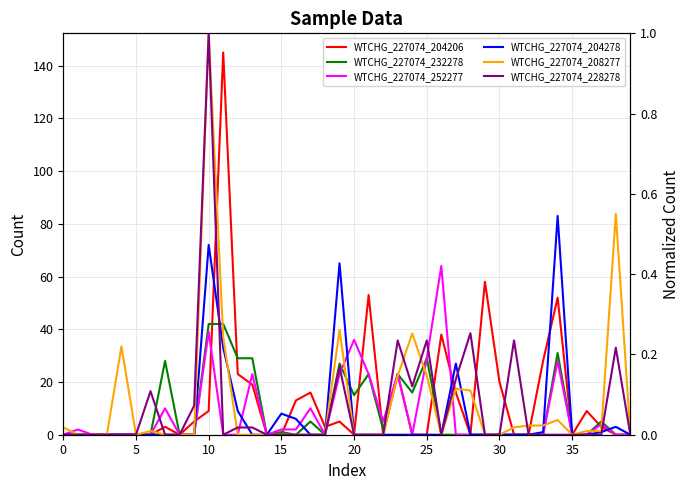

Reading left to right, what are all the values shown in this chart?

WTCHG_227074_204206: 0.0	0.0	0.0	0.0	0.0	0.0	0.0	3.0	0.0	5.0	9.0	145.0	23.0	19.0	0.0	0.0	13.0	16.0	3.0	5.0	0.0	53.0	0.0	23.0	0.0	0.0	38.0	16.0	0.0	58.0	20.0	0.0	0.0	28.0	52.0	0.0	9.0	3.0	0.0	0.0
WTCHG_227074_232278: 0.0	0.0	0.0	0.0	0.0	0.0	0.0	28.0	0.0	0.0	42.0	42.0	29.0	29.0	0.0	1.0	0.0	5.0	0.0	27.0	15.0	23.0	2.0	23.0	16.0	29.0	0.0	0.0	0.0	0.0	0.0	0.0	0.0	0.0	31.0	0.0	0.0	5.0	0.0	0.0
WTCHG_227074_252277: 0.0	2.0	0.0	0.0	0.0	0.0	0.0	10.0	0.0	0.0	39.0	0.0	0.0	23.0	0.0	2.0	2.0	10.0	0.0	23.0	36.0	23.0	5.0	23.0	0.0	29.0	64.0	0.0	0.0	0.0	0.0	0.0	0.0	0.0	28.0	0.0	0.0	4.0	0.0	0.0
WTCHG_227074_204278: 0.0	0.0	0.0	0.0	0.0	0.0	0.0	0.0	0.0	0.0	72.0	33.0	9.0	0.0	0.0	8.0	6.0	0.0	0.0	65.0	0.0	0.0	0.0	0.0	0.0	0.0	0.0	27.0	0.0	0.0	0.0	0.0	0.0	1.0	83.0	0.0	0.0	1.0	3.0	0.0
WTCHG_227074_208277: 0.0	0.0	0.0	0.0	0.2	0.0	0.0	0.0	0.0	0.0	1.0	0.2	0.0	0.0	0.0	0.0	0.0	0.0	0.0	0.3	0.0	0.0	0.0	0.1	0.3	0.1	0.0	0.1	0.1	0.0	0.0	0.0	0.0	0.0	0.0	0.0	0.0	0.0	0.6	0.0
WTCHG_227074_228278: 0.0	0.0	0.0	0.0	0.0	0.0	0.1	0.0	0.0	0.1	1.0	0.0	0.0	0.0	0.0	0.0	0.0	0.0	0.0	0.2	0.0	0.0	0.0	0.2	0.1	0.2	0.0	0.1	0.3	0.0	0.0	0.2	0.0	0.0	0.0	0.0	0.0	0.0	0.2	0.0